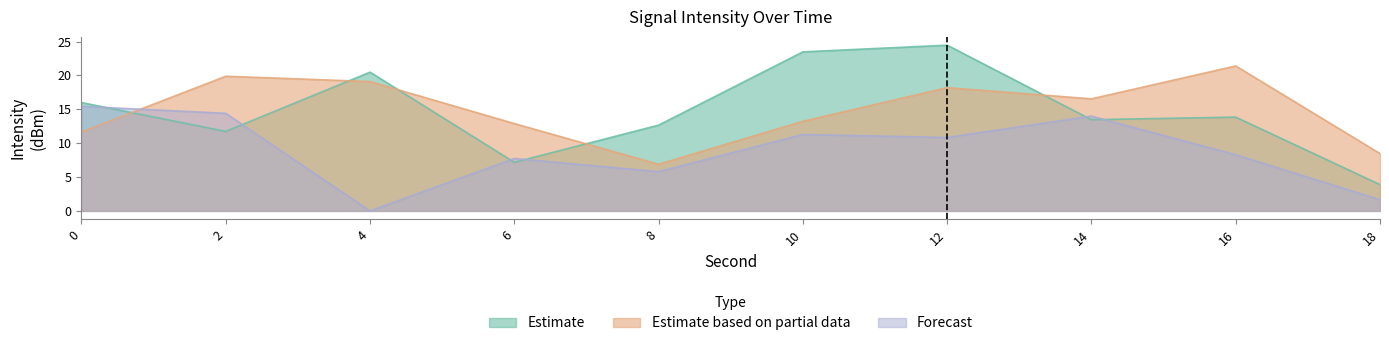

True or false: Estimate based on partial data and Forecast cross at least once.

True